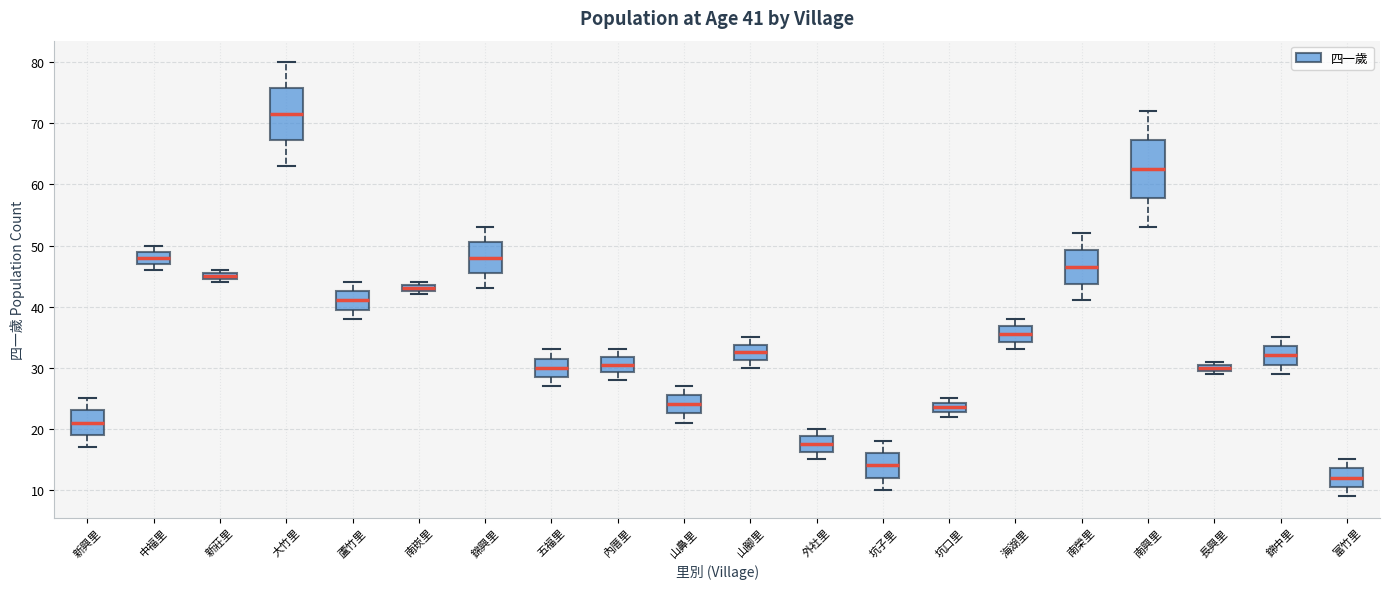

Which box's median line is the highest?

大竹里